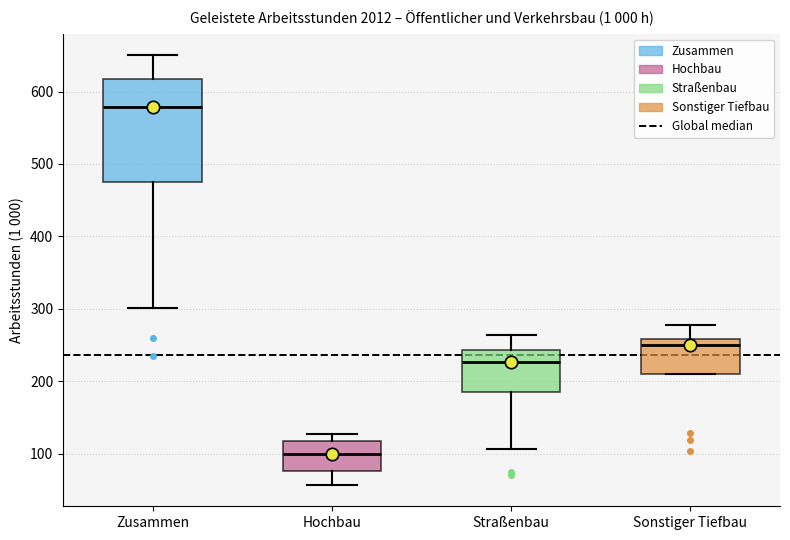

Reading left to right, transcribe this box plot: for each box, give where its median line is, the range the box spans, and where its two whiskers end, as read against the y-axis. The values are not printed on the chart, so give them approximately, as read against the axis.

Zusammen: median 580, box 480 to 620, whiskers 300 to 650
Hochbau: median 100, box 80 to 120, whiskers 60 to 130
Straßenbau: median 230, box 190 to 240, whiskers 110 to 260
Sonstiger Tiefbau: median 250, box 210 to 260, whiskers 210 to 280